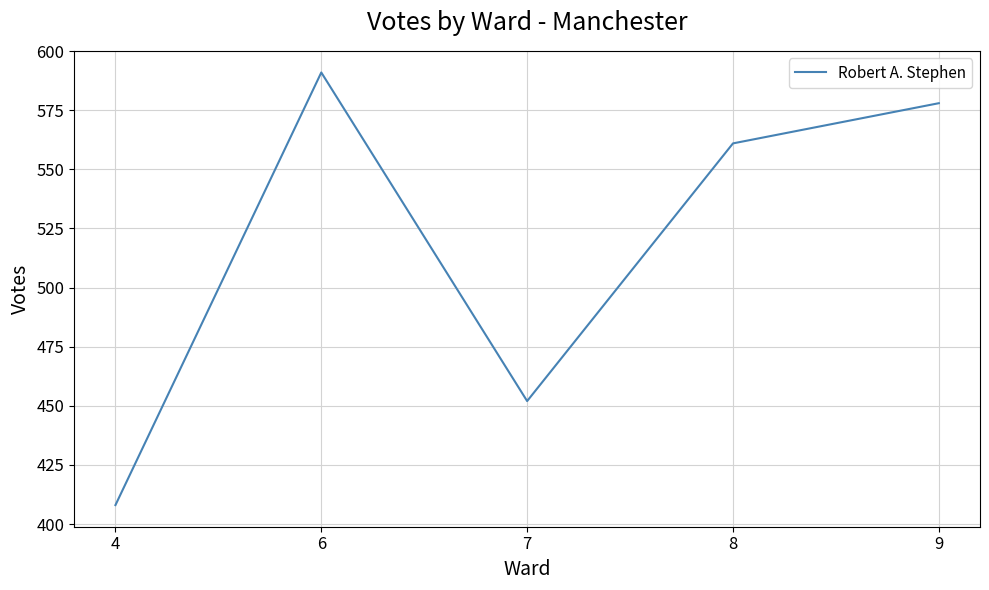

Where is the first local maximum?

6